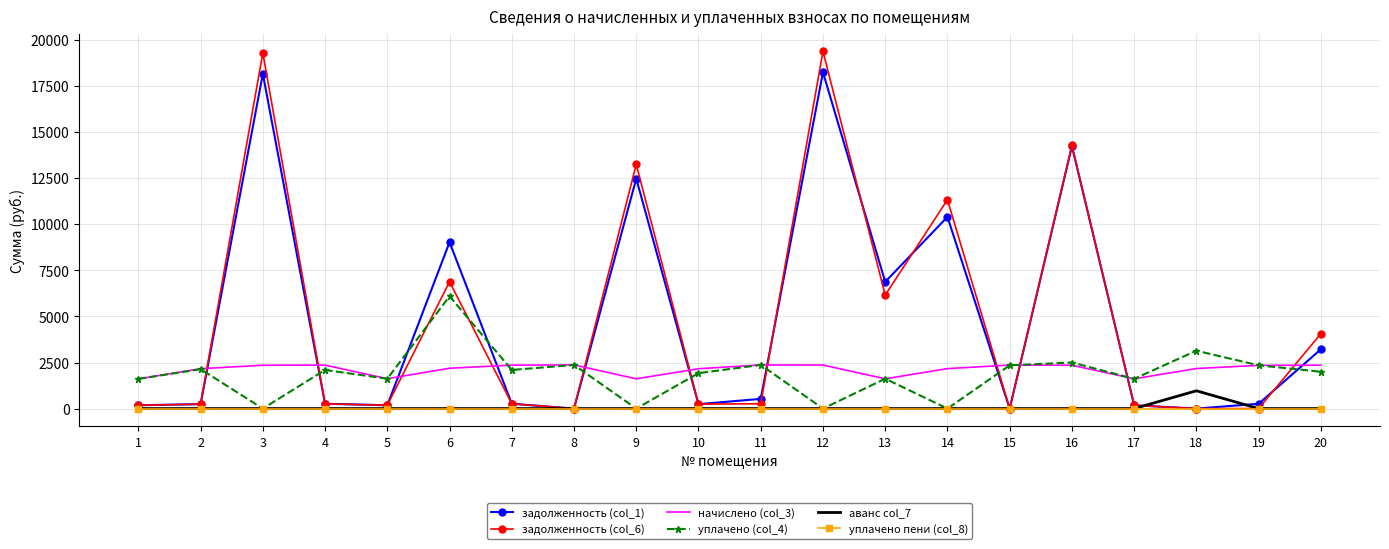

Which series has the largest range (max minus min)?

задолженность (col_6)